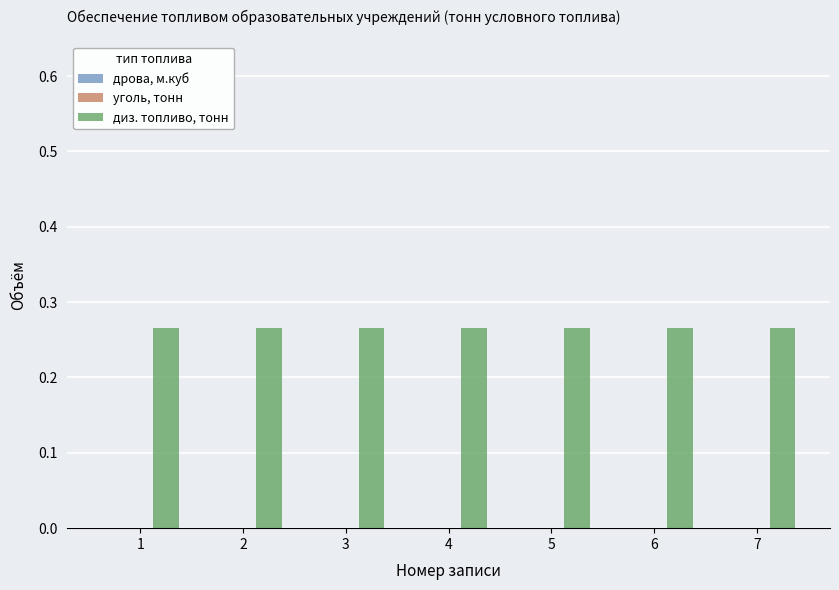

At which category is the sum across all series the highest?

1